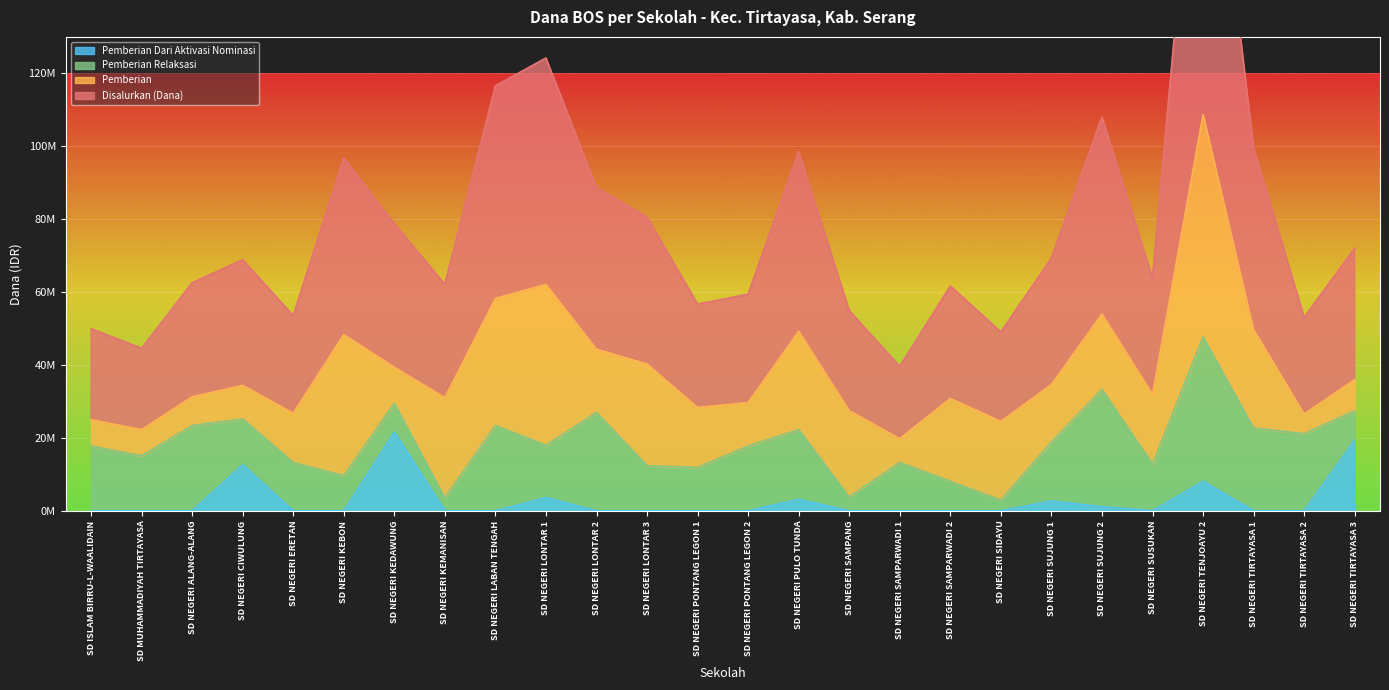

True or false: Pemberian Dari Aktivasi Nominasi has more than 2 interior local peaks.

True